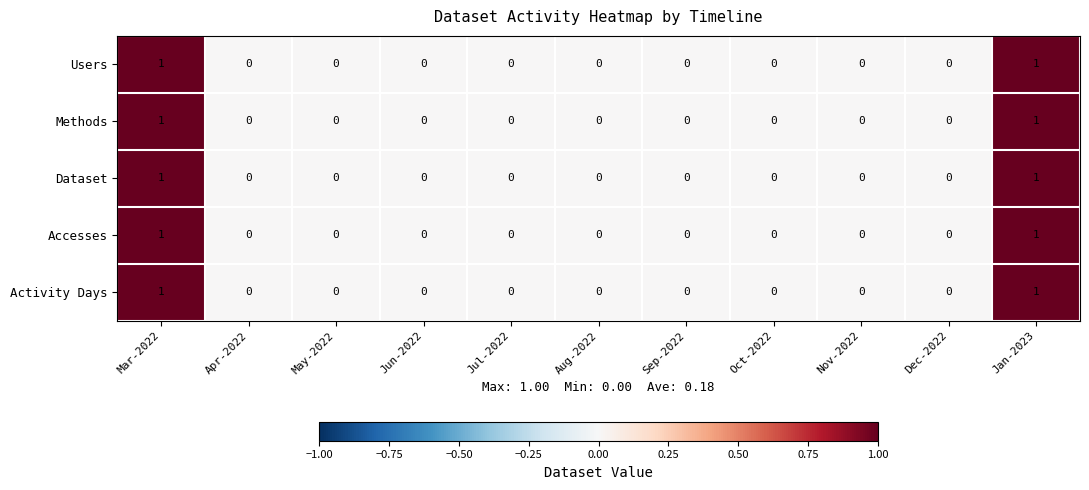

How many Accesses values are between 0 and 1?

11